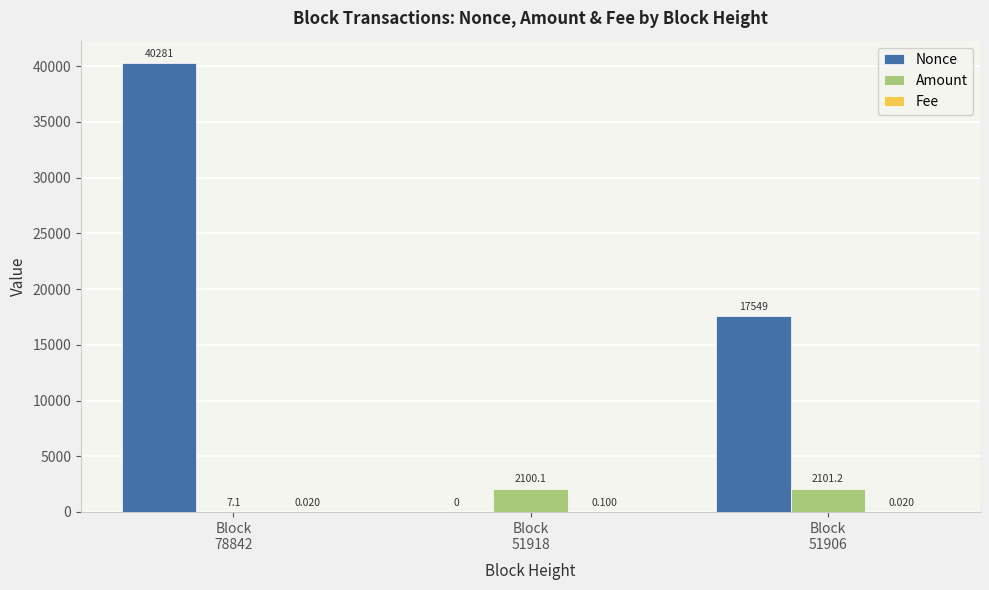

What is the average value of the Amount series?

1402.8